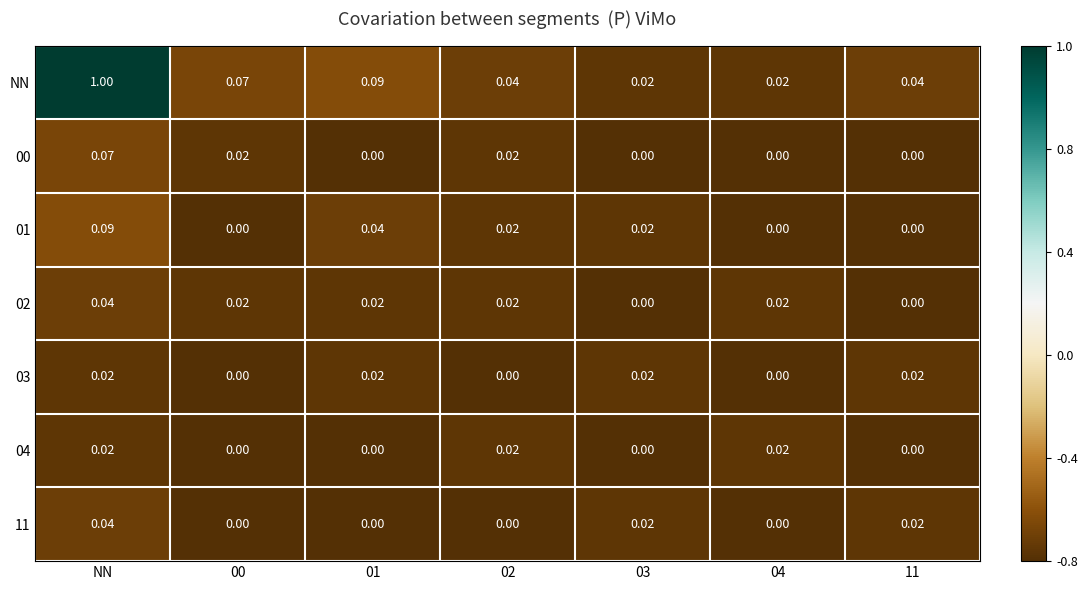

At which category is the sum across all series the highest?

NN